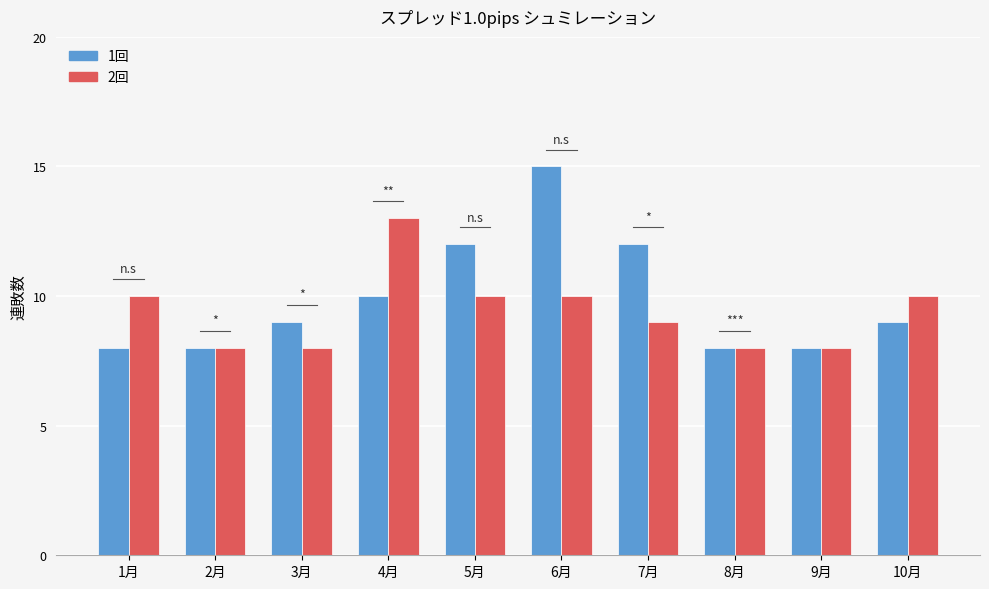

Rank the series by their average value, from highest to lowest.

1回, 2回